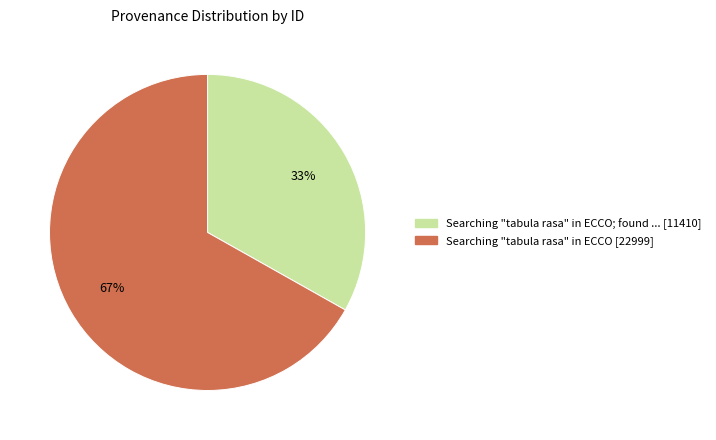

How many slices are in this pie chart?

2